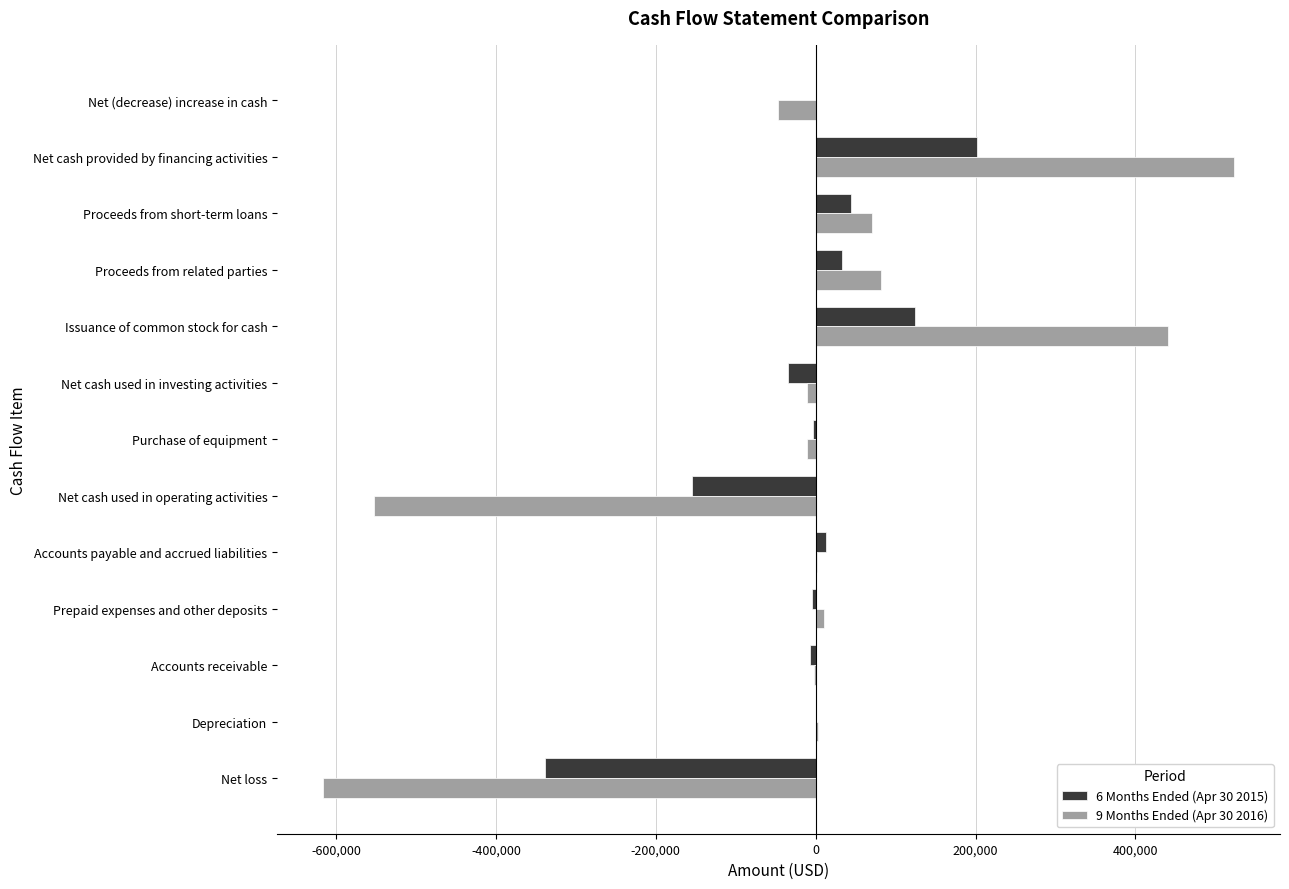

At which category is the sum across all series the highest?

Net cash provided by financing activities